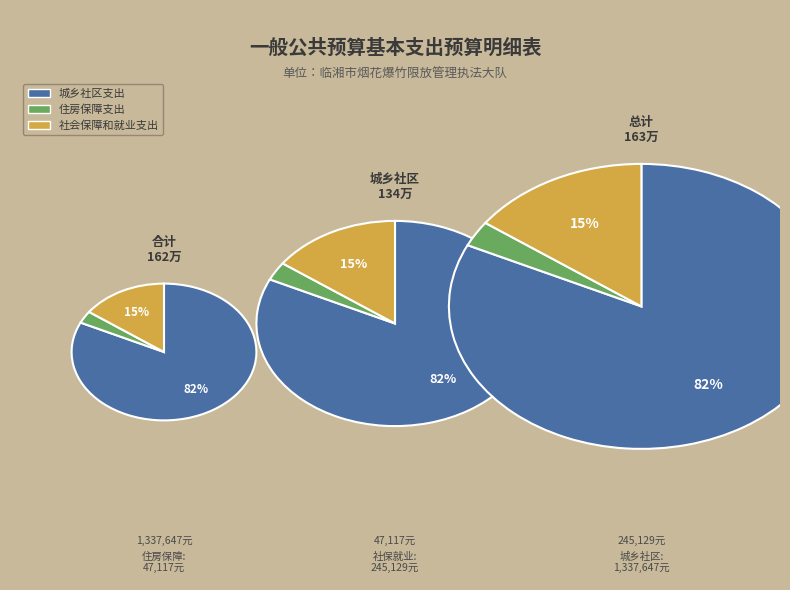

To the nearest percent, what is the average slice percentage?

33%